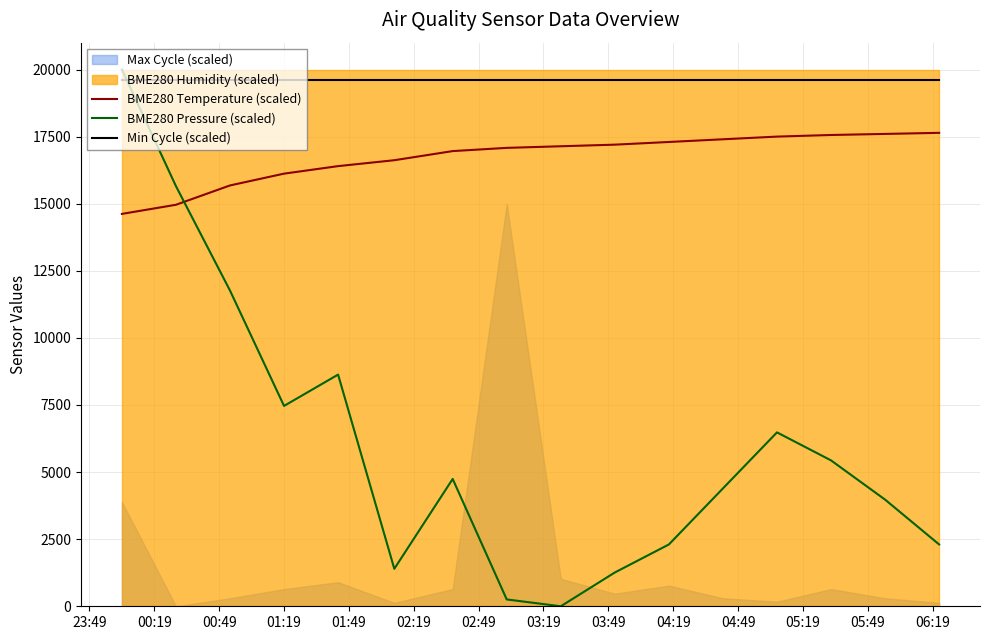

What is the average value of the Min Cycle (scaled) series?

19600.0